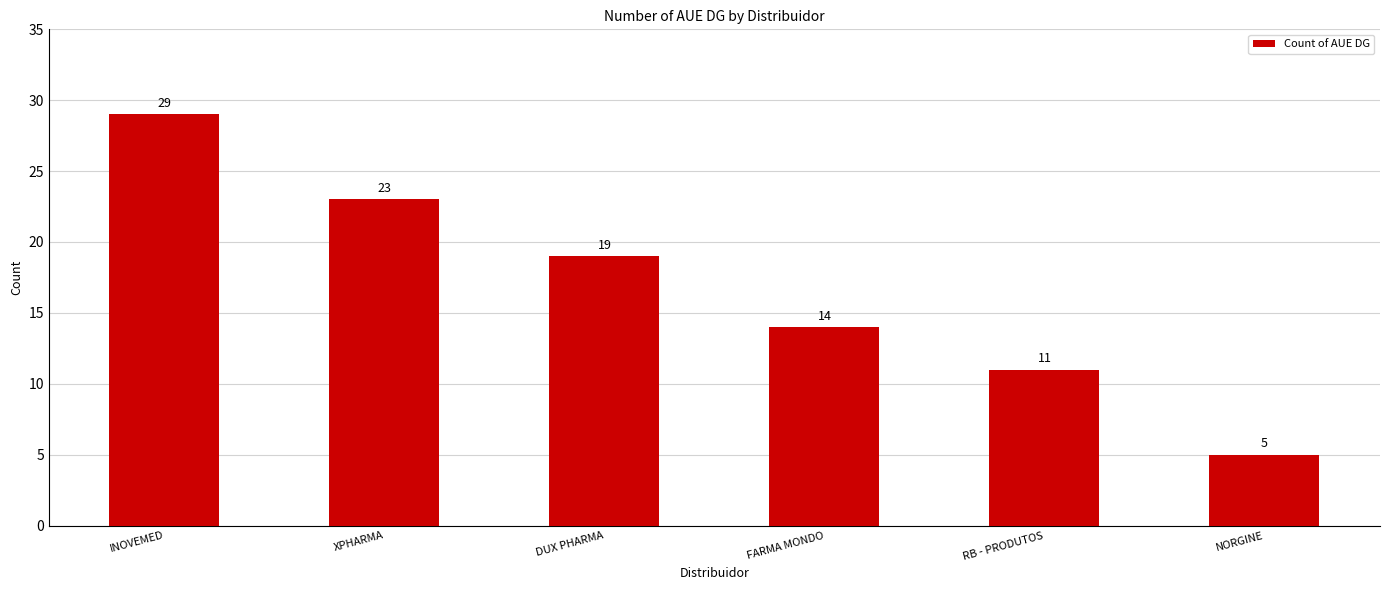

Reading right to left, extract all data points from this chart.

5	11	14	19	23	29